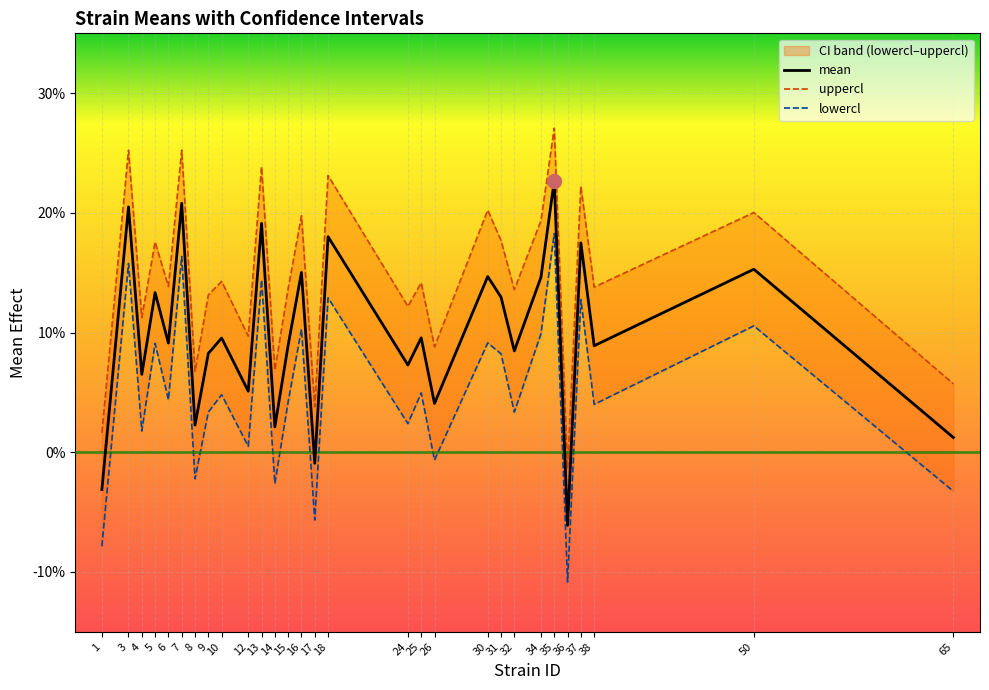

True or false: lowercl and uppercl intersect in this chart.

False